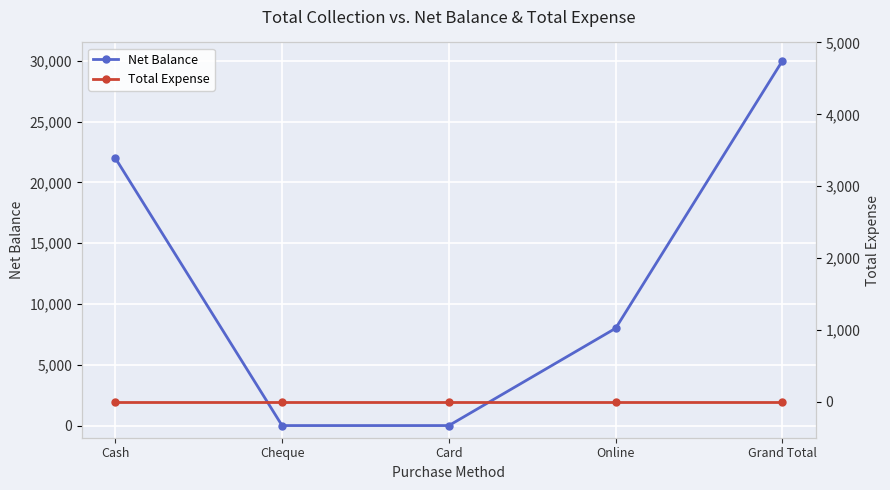

What position from the right is Card?

3